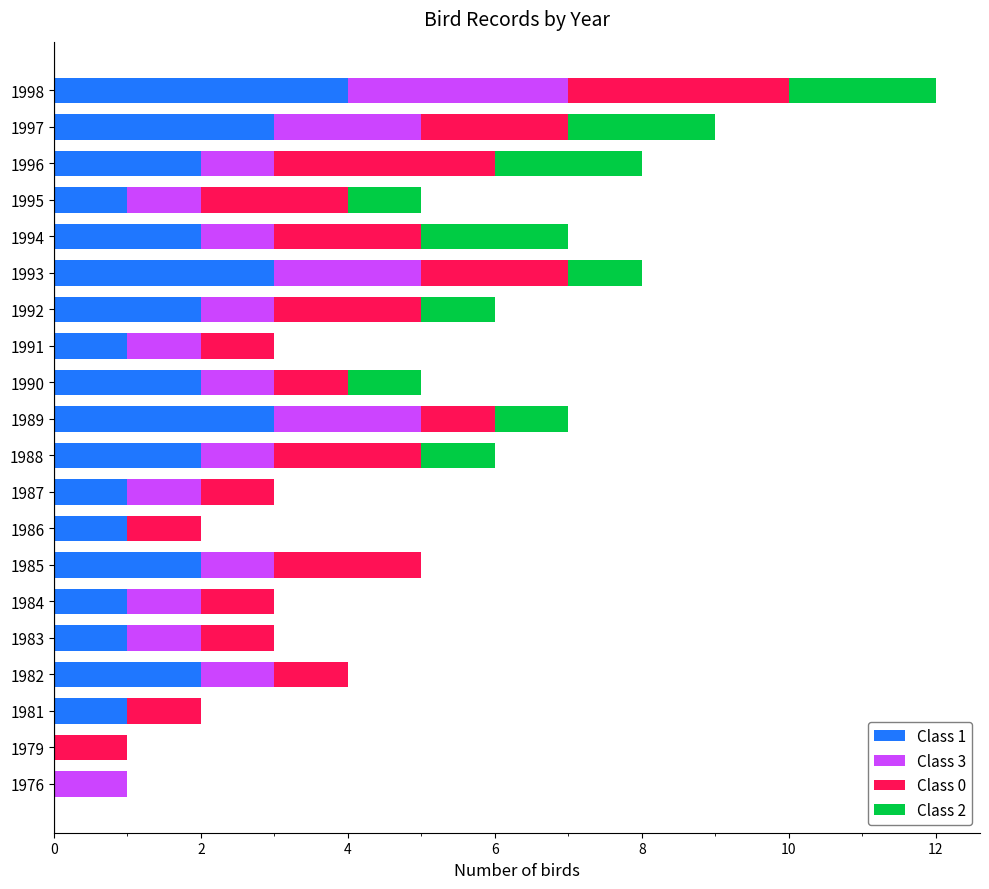

The Class 1 series shows 2 at 1997. True or false?

False